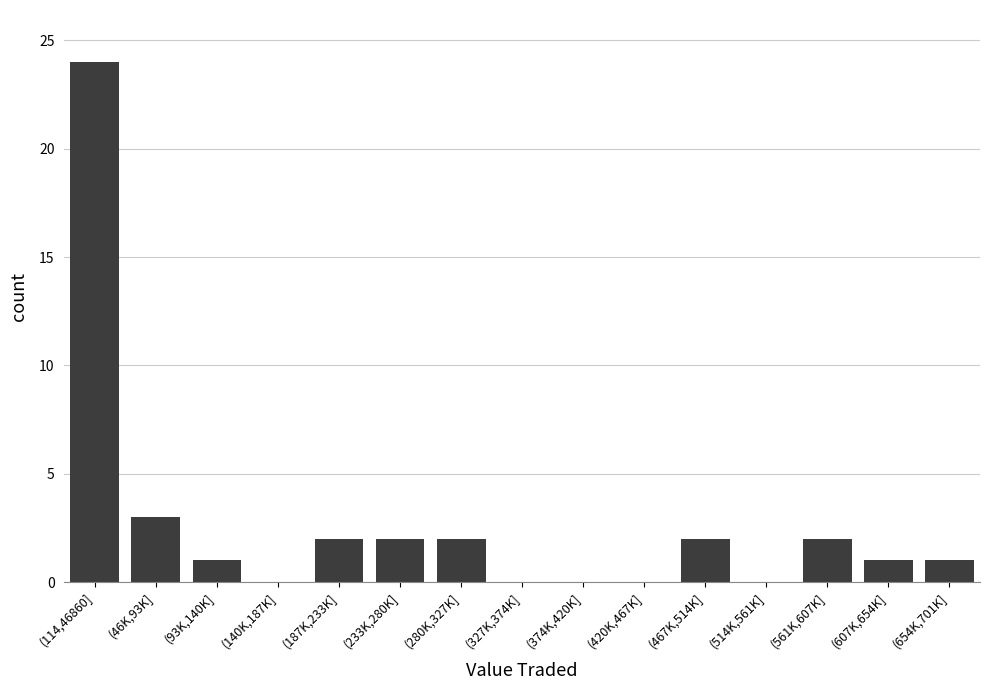

Reading left to right, list all the values displayed in this chart.

(114,46860]=24	(46K,93K]=3	(93K,140K]=1	(140K,187K]=0	(187K,233K]=2	(233K,280K]=2	(280K,327K]=2	(327K,374K]=0	(374K,420K]=0	(420K,467K]=0	(467K,514K]=2	(514K,561K]=0	(561K,607K]=2	(607K,654K]=1	(654K,701K]=1